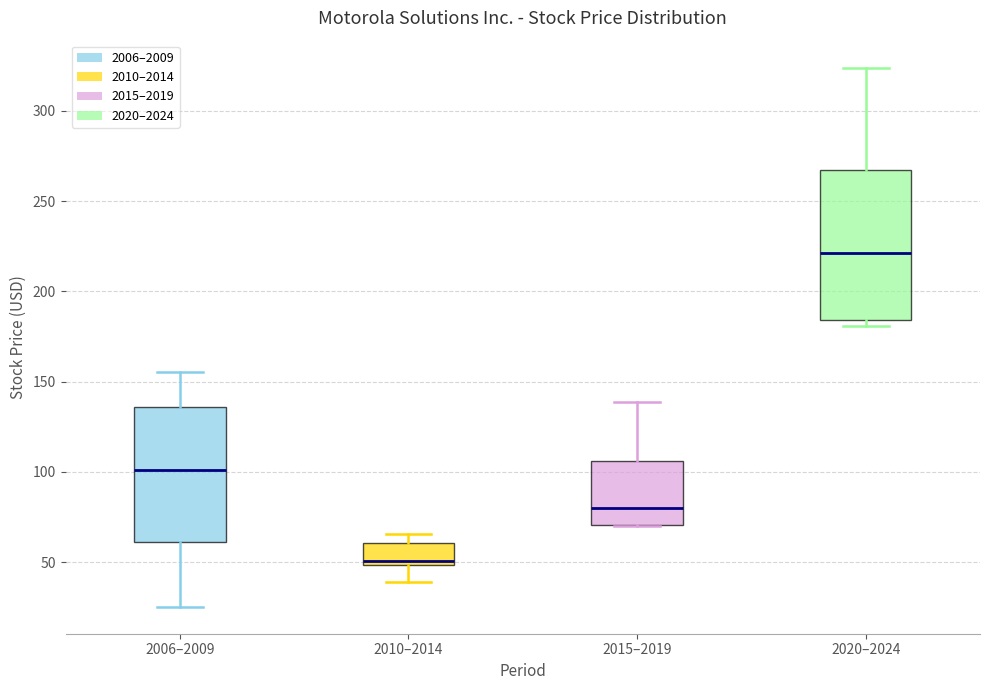

Where does the median line of the box for 2015–2019 sit on the y-axis? The values are not printed on the chart, so give them approximately, as read against the axis.

80